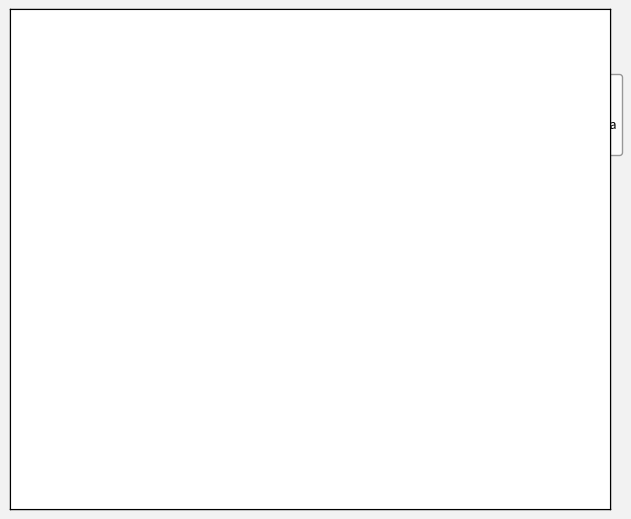

To the nearest percent, what is the average slice percentage?

25%